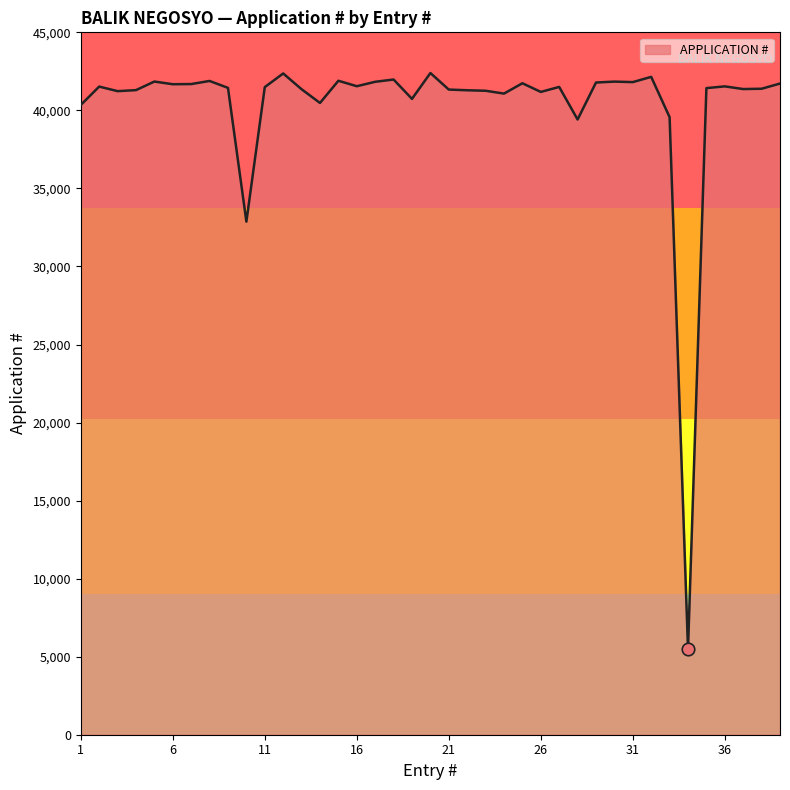

What is the difference between the maximum and second lowest values?

9522